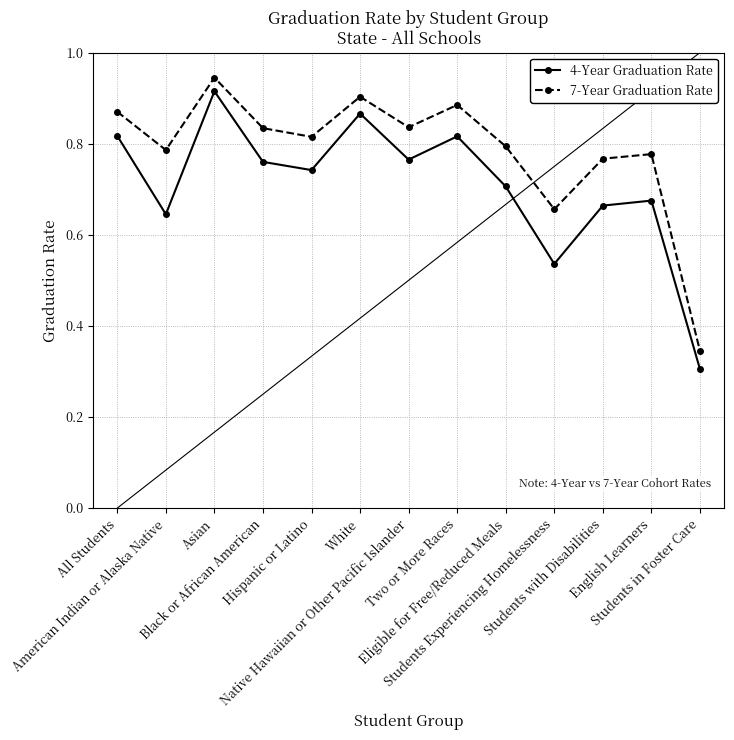

Where is 4-Year Graduation Rate nearest to the value 0?

Students in Foster Care